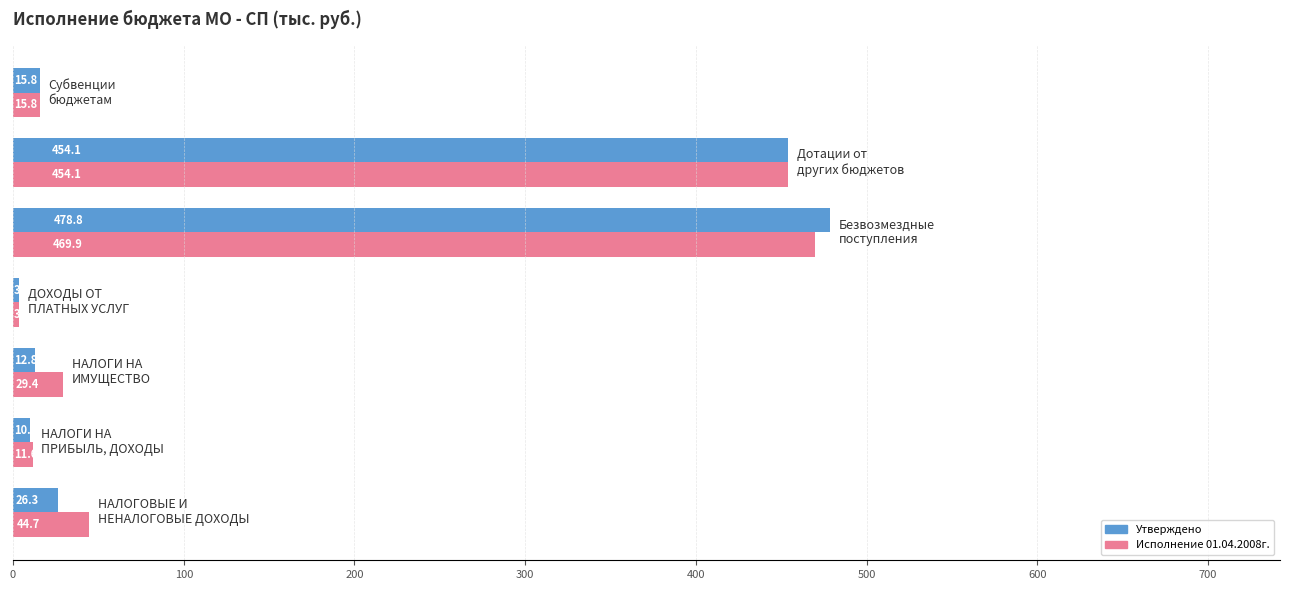

What is the difference between the maximum and minimum values in the Исполнение 01.04.2008г. series?

466.2